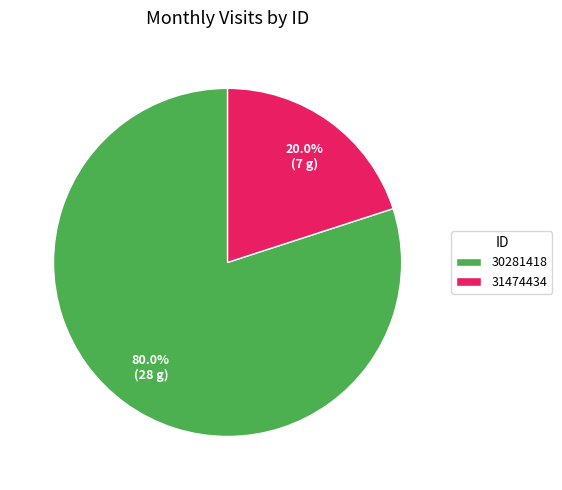

Count the number of slices in the pie.

2